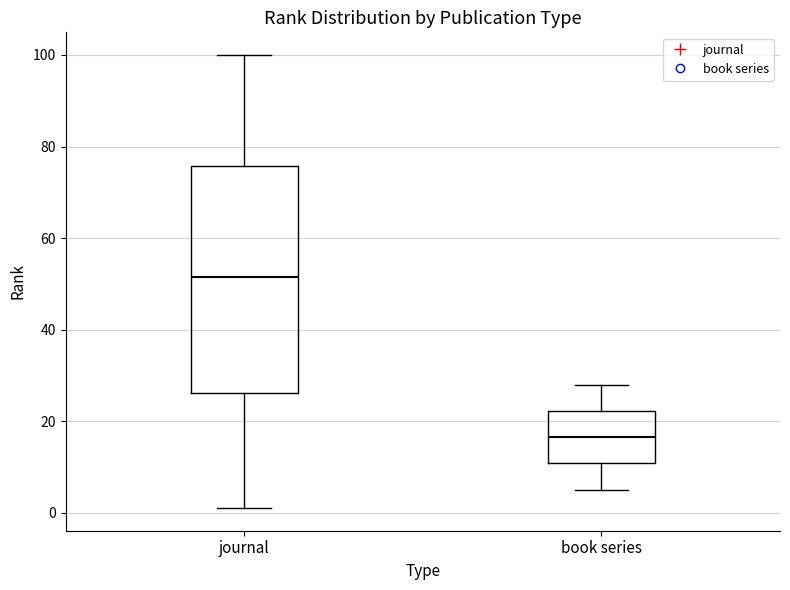

Where does the median line of the box for book series sit on the y-axis? The values are not printed on the chart, so give them approximately, as read against the axis.

16